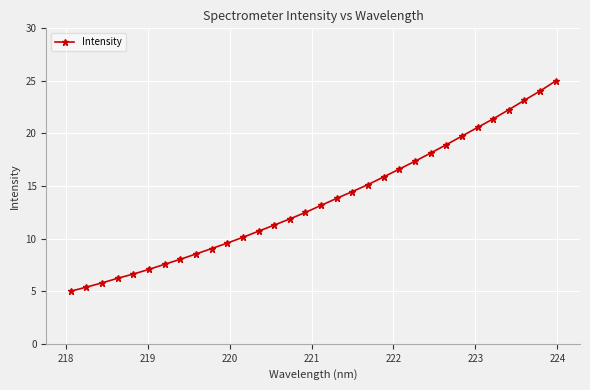

How many categories are shown in the chart?

32